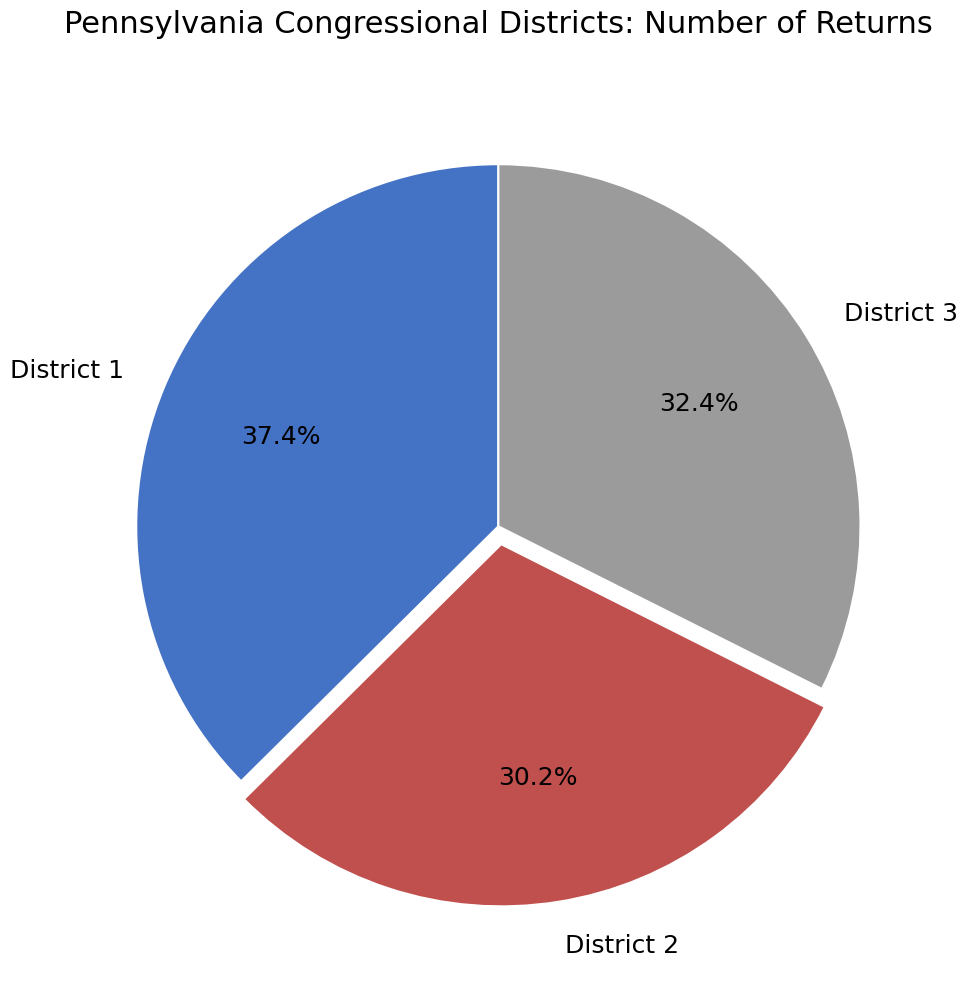

Is the sum of District 3 and District 2 greater than half?

Yes